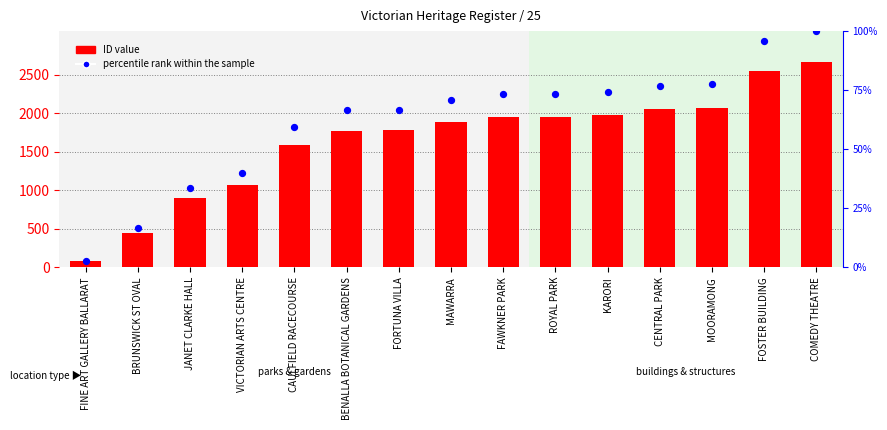

What are all the series names shown in the legend?

ID value, percentile rank within the sample